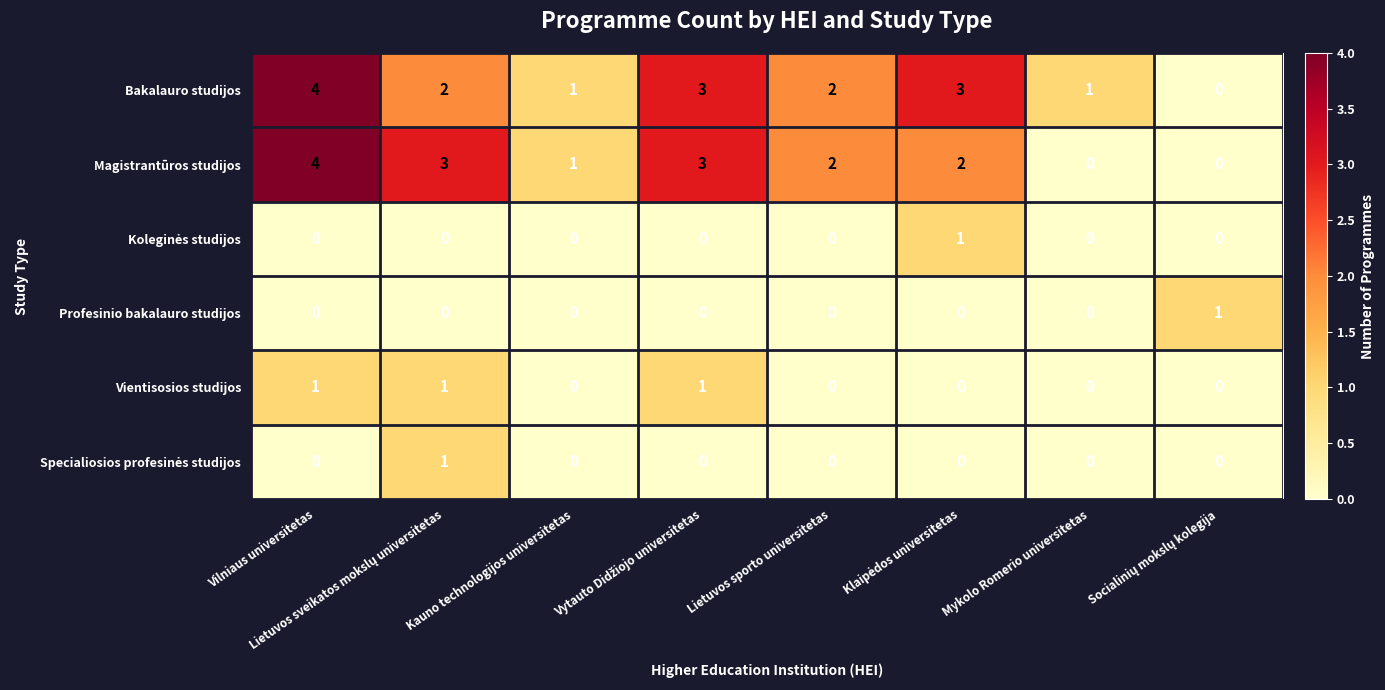

What is the sum of all Magistrantūros studijos values?

15